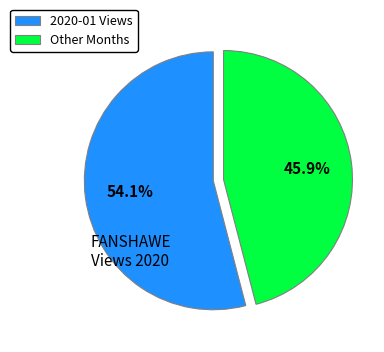

Between 2020-01 Views and Other Months, which is larger?

2020-01 Views